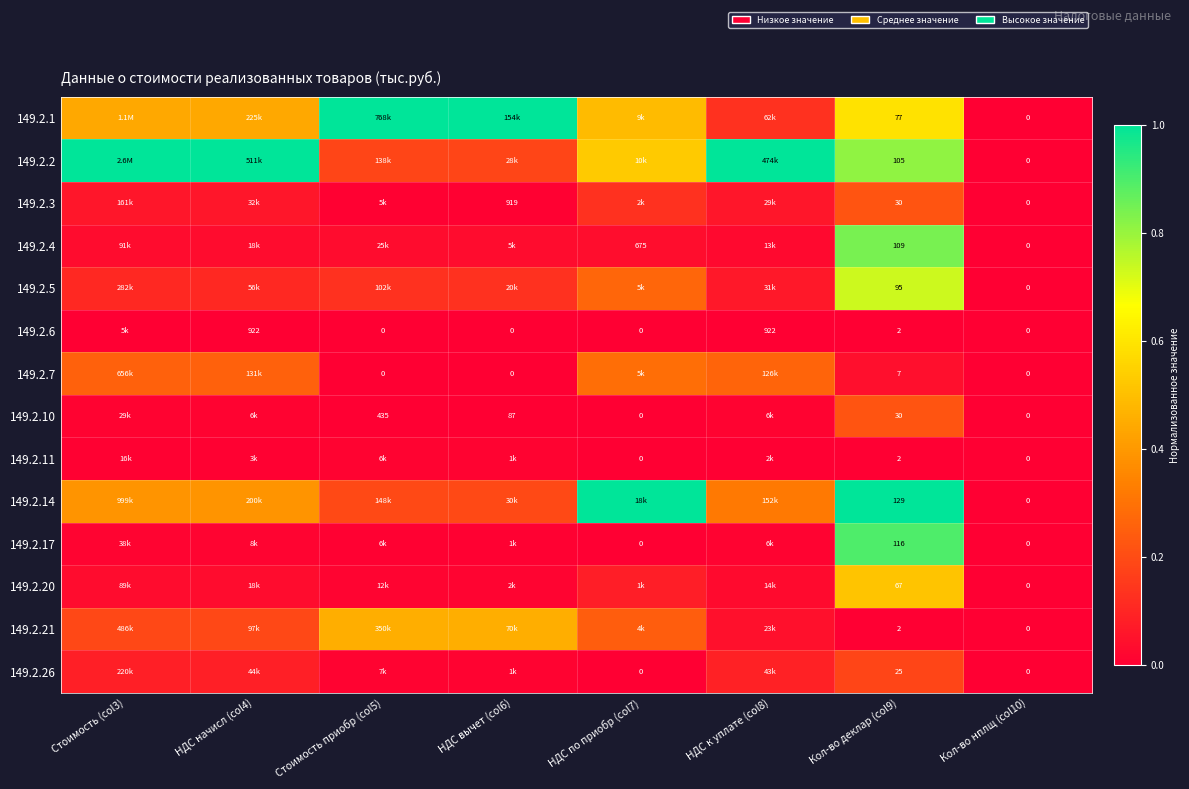

What is the spread (max minus min) of values at НДС к уплате (col8)?

1.0